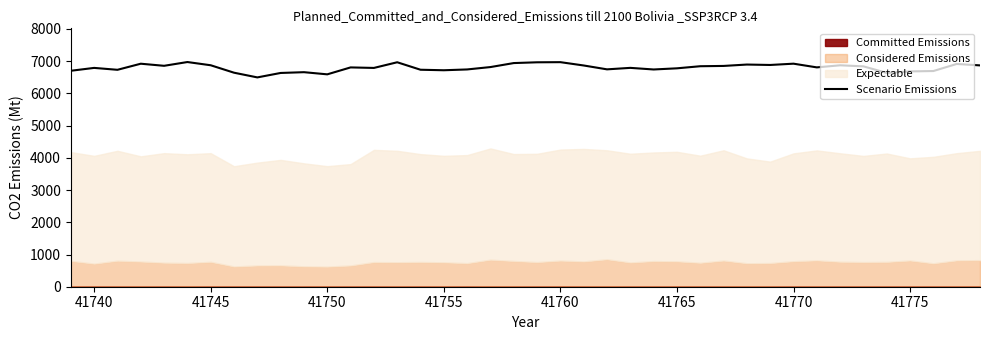

What is the minimum value for Scenario Emissions?

6497